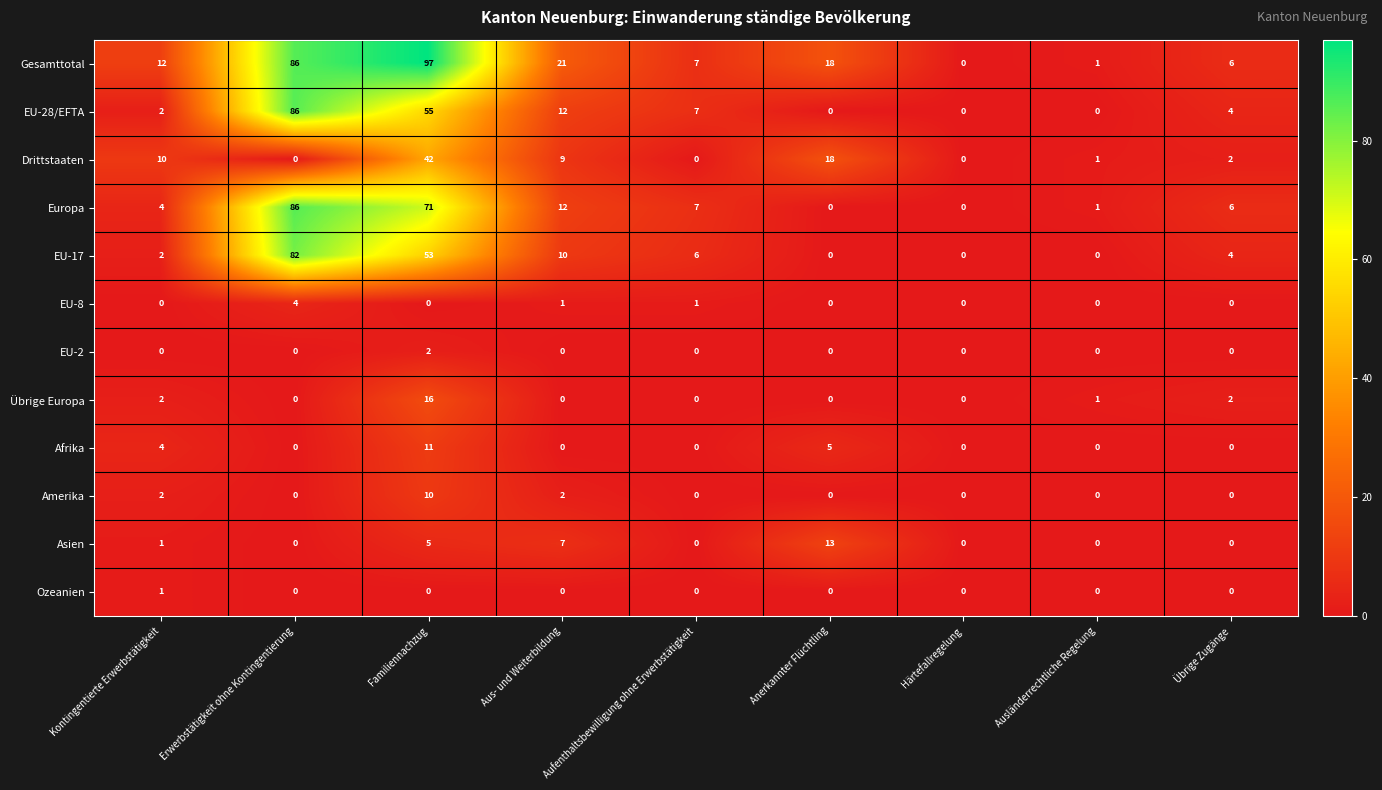

At which label does Europa first exceed 6?

Erwerbstätigkeit ohne Kontingentierung